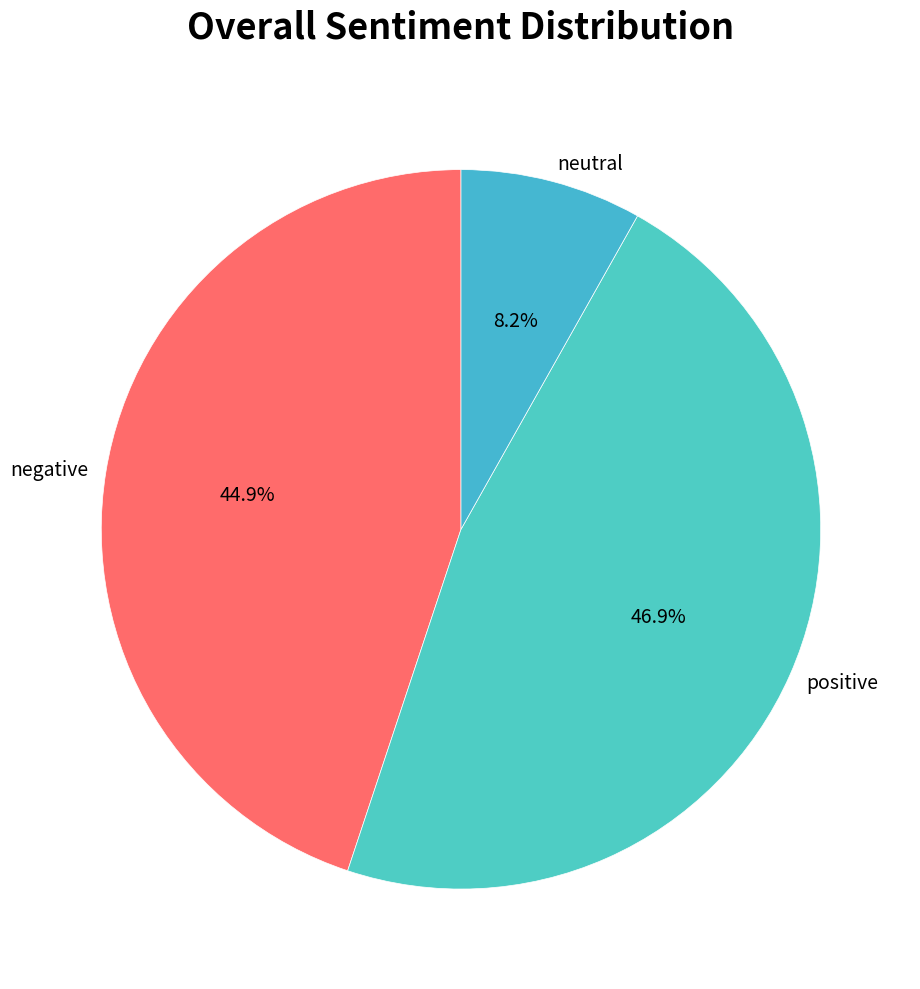

Between positive and neutral, which is larger?

positive